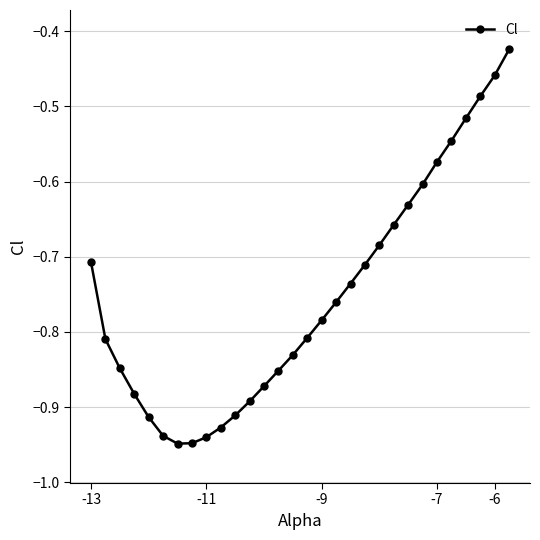

True or false: the data has more than 1 interior local peaks.

False